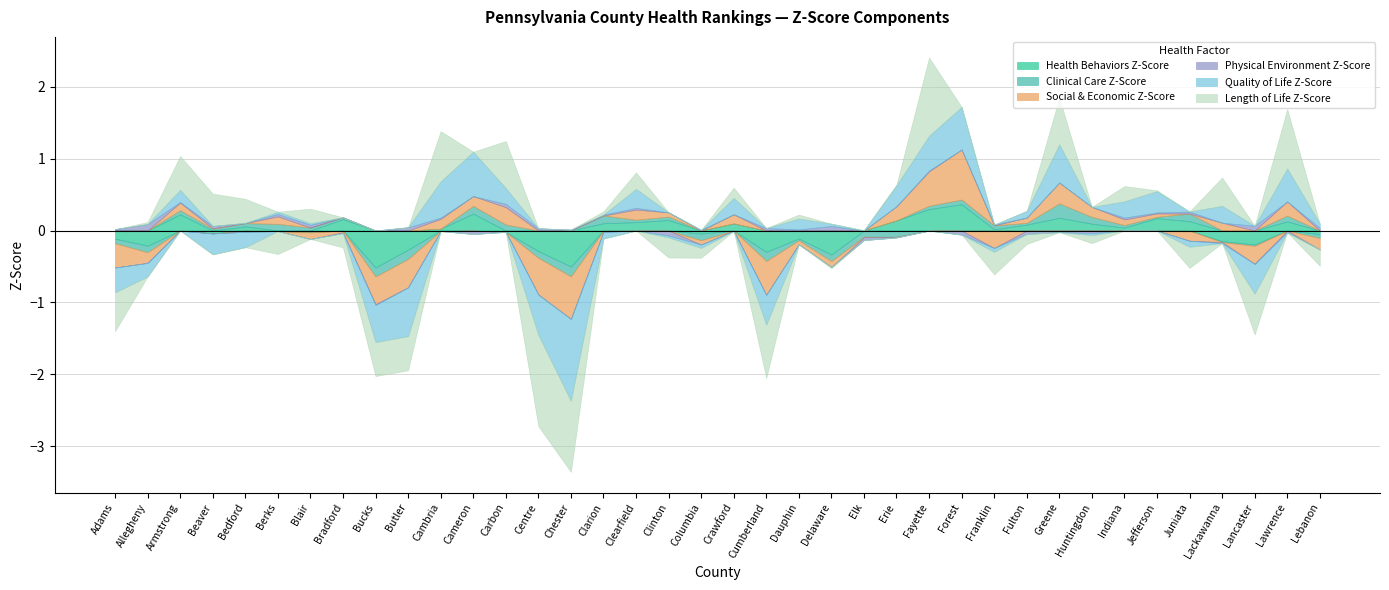

What is the approximate value of Length of Life Z-Score at Lebanon?

-0.2